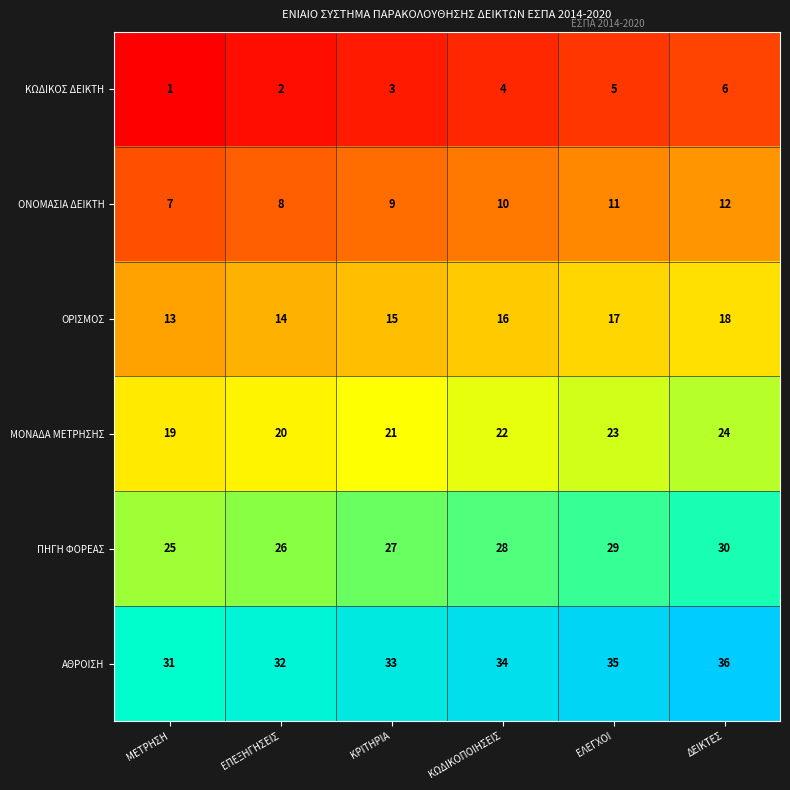

How many data points does each series have?

6